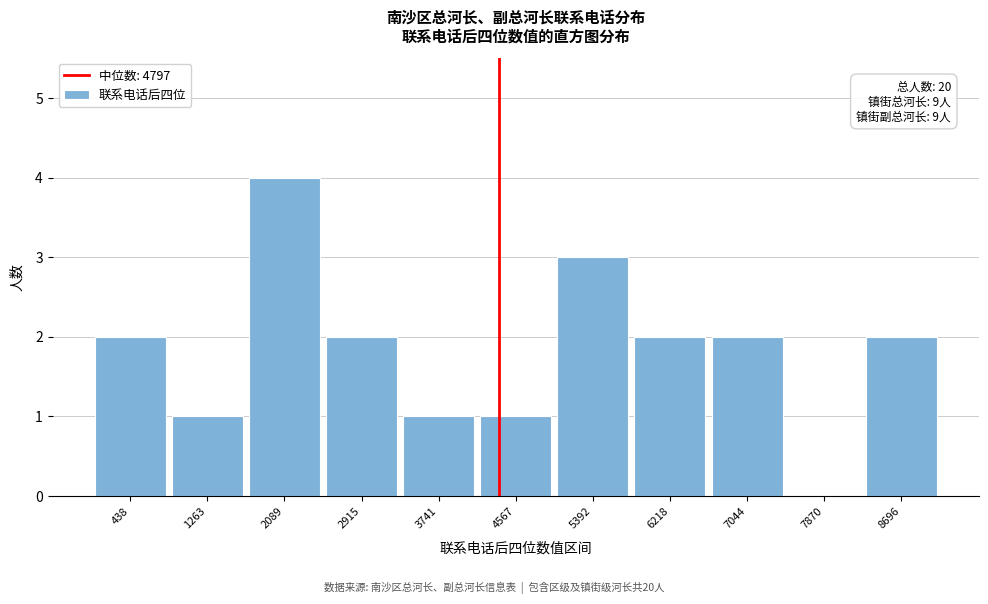

Reading right to left, what are all the values shown in this chart?

8696=2	7870=0	7044=2	6218=2	5392=3	4567=1	3741=1	2915=2	2089=4	1263=1	438=2